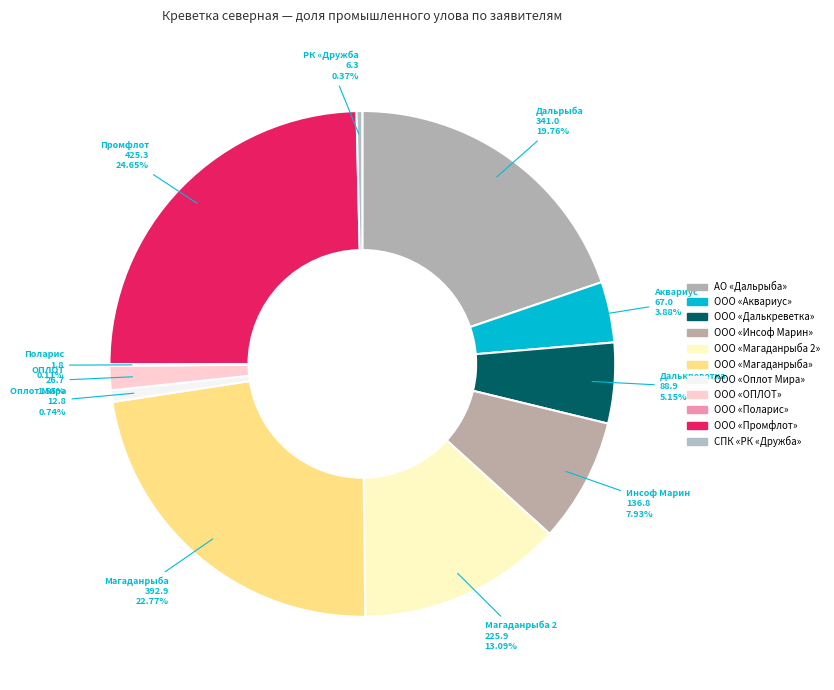

What percentage is the ООО «ОПЛОТ» slice, to the nearest percent?

2%